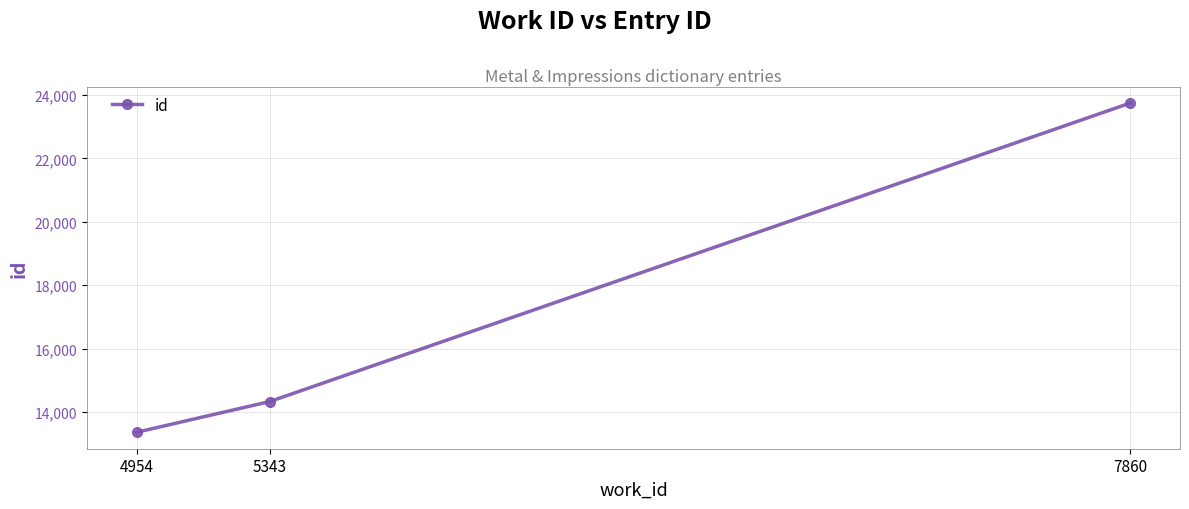

True or false: the data shows 14327 at 5343.

True